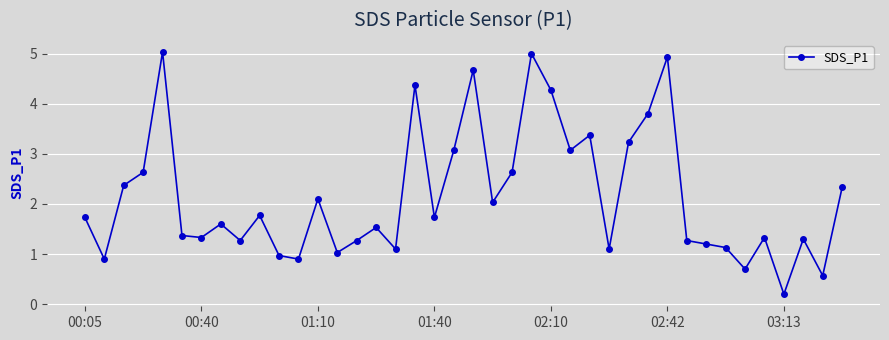

True or false: there are more than 1 points higher than both neighbors.

True